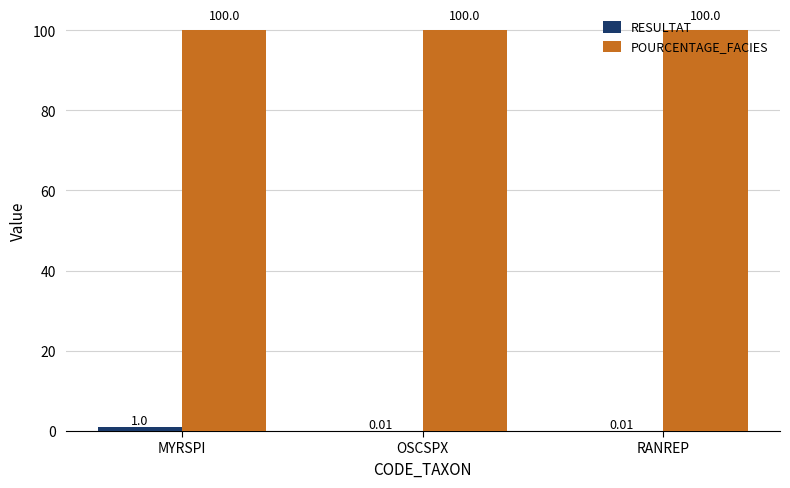

Which series has the largest total across all categories?

POURCENTAGE_FACIES